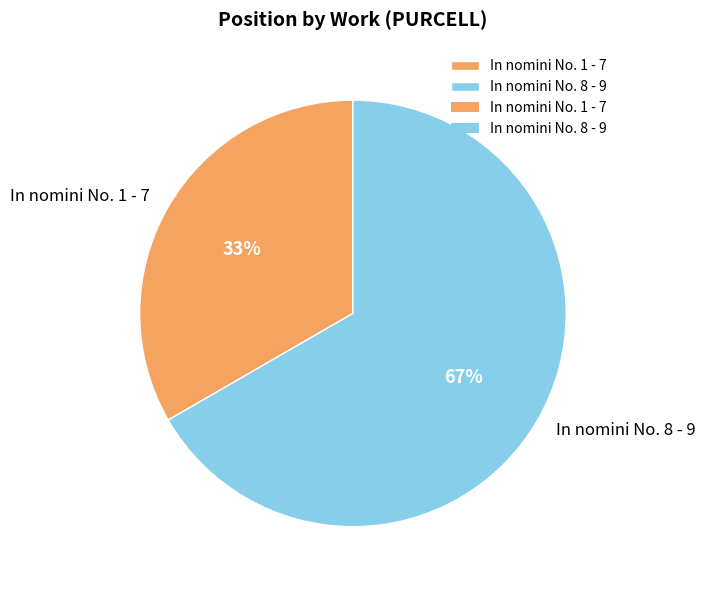

To the nearest percent, what portion does In nomini No. 8 - 9 represent?

67%